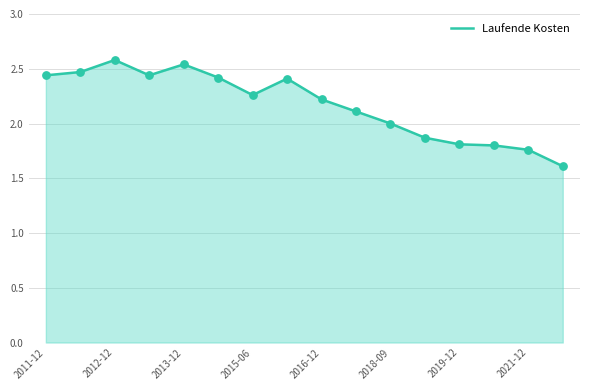

What is the difference between the maximum and minimum values?

1.0